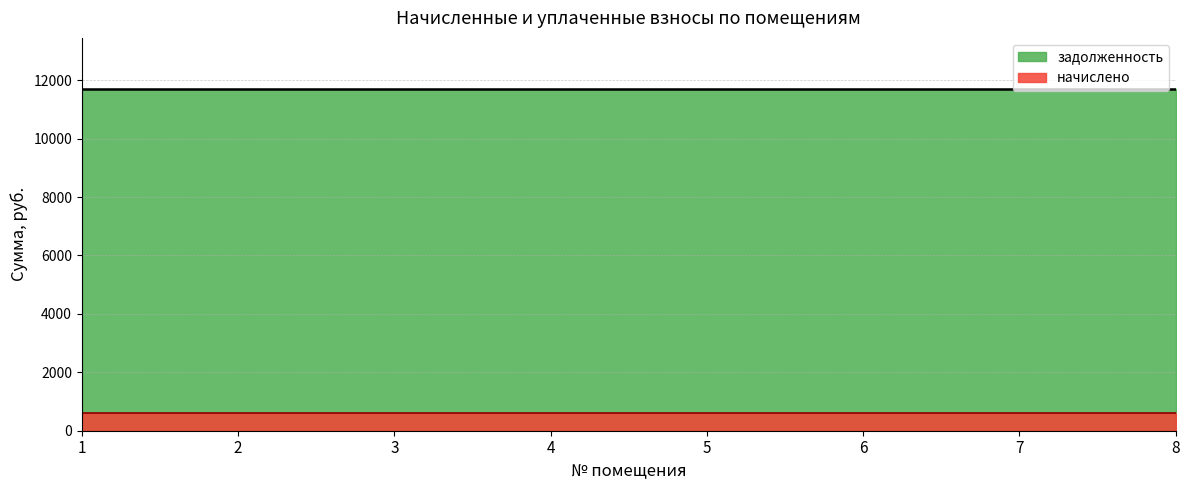

Is the value of задолженность at 8 greater than the value of начислено at 3?

Yes